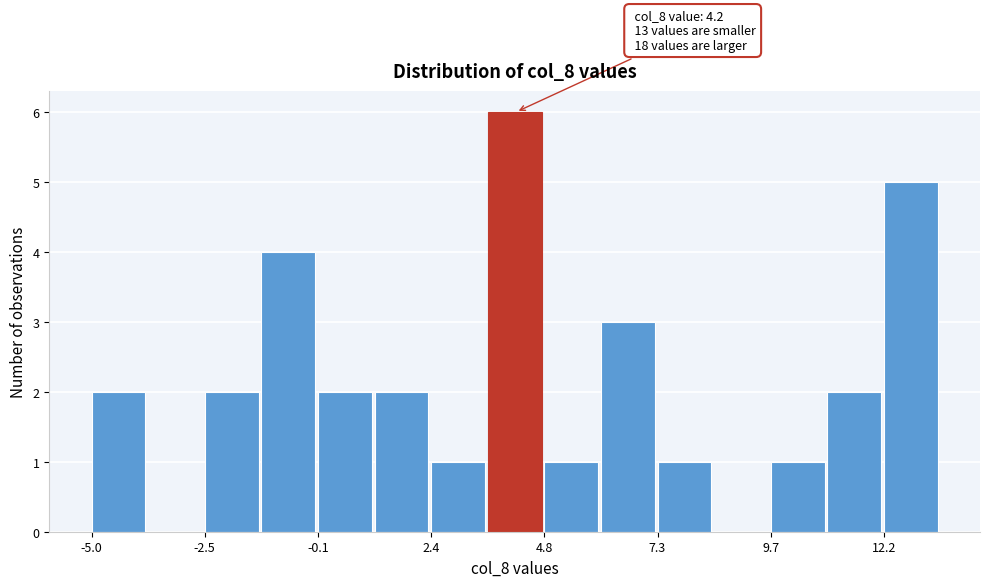

Around what value on the x-axis is the tallest bar? Give the approximate position of its centre, as read against the axis.

4.0